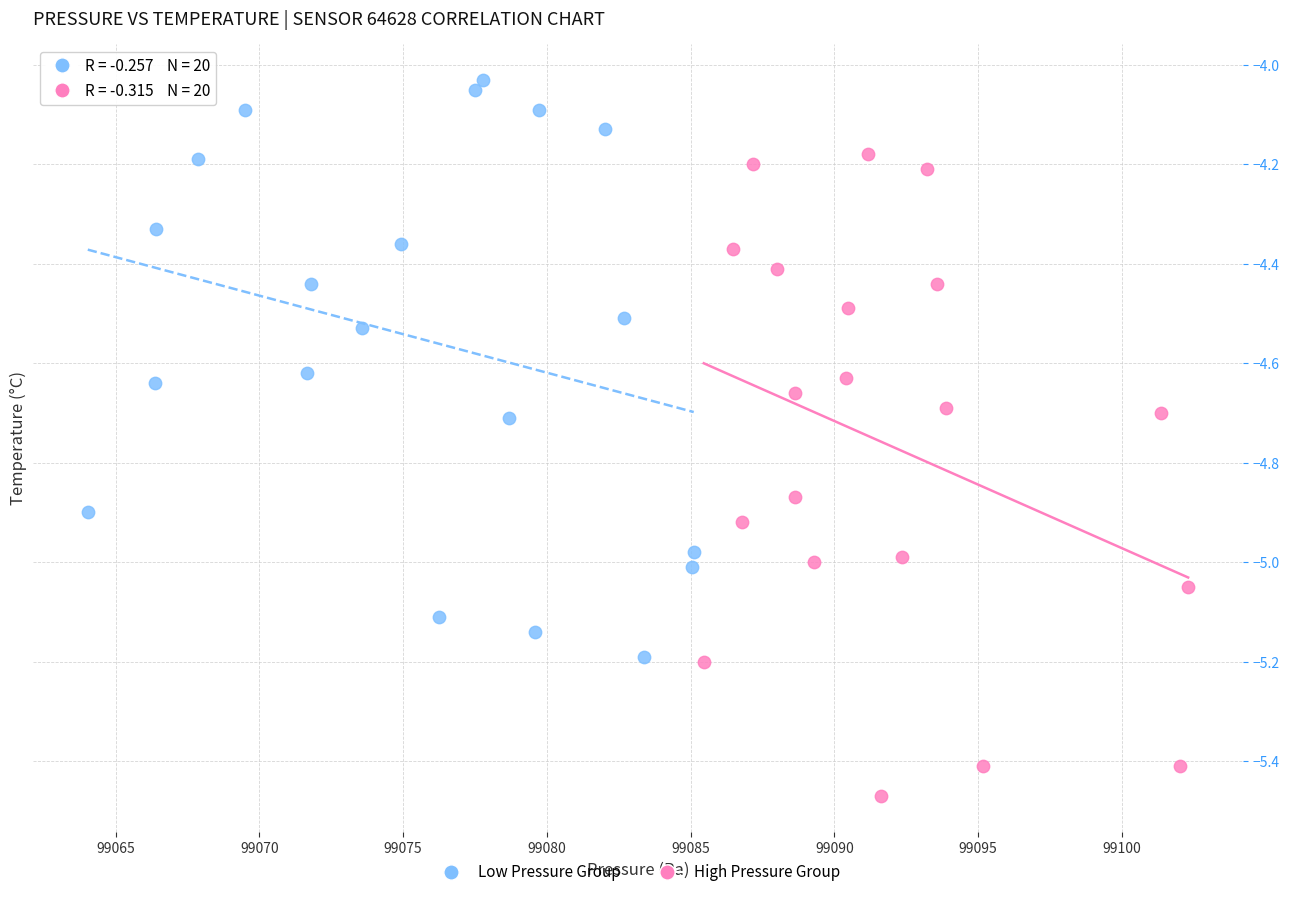

What are all the series names shown in the legend?

Low Pressure Group, High Pressure Group